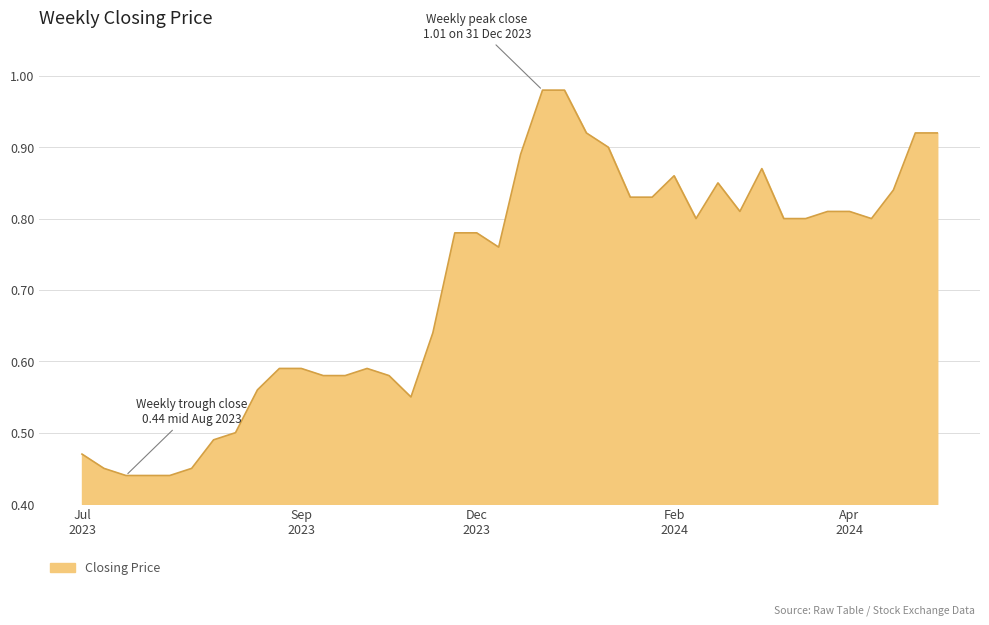

What is the difference between the second highest and second lowest values?

0.5